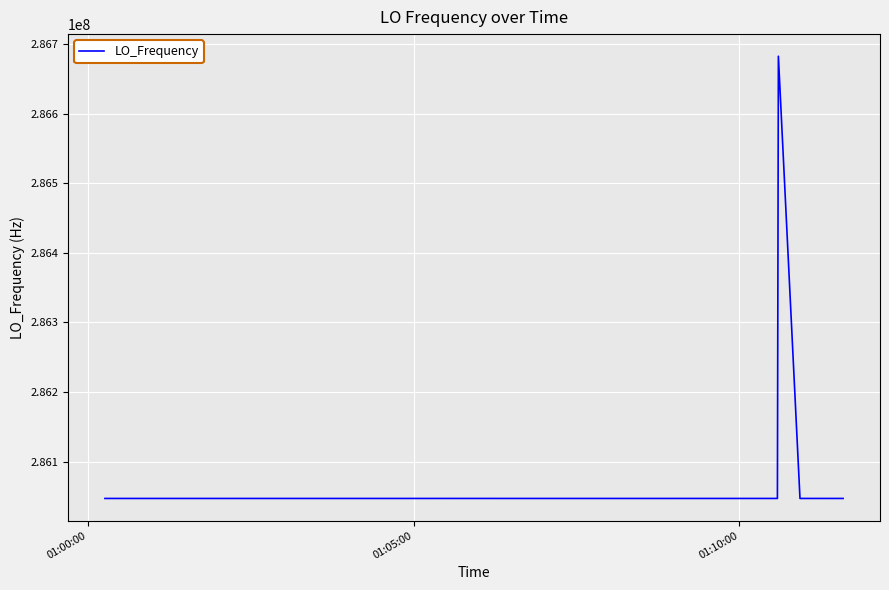

What is the minimum value shown in the chart?

286046994.9